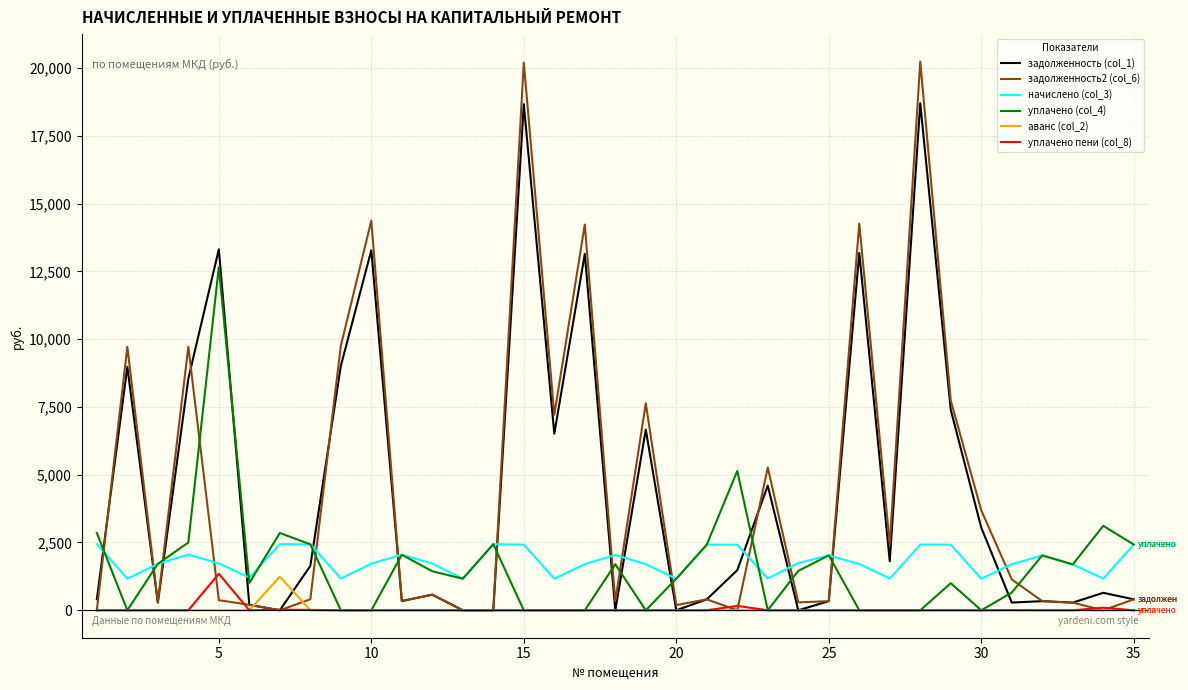

Which series has the widest spread of values?

задолженность2 (col_6)